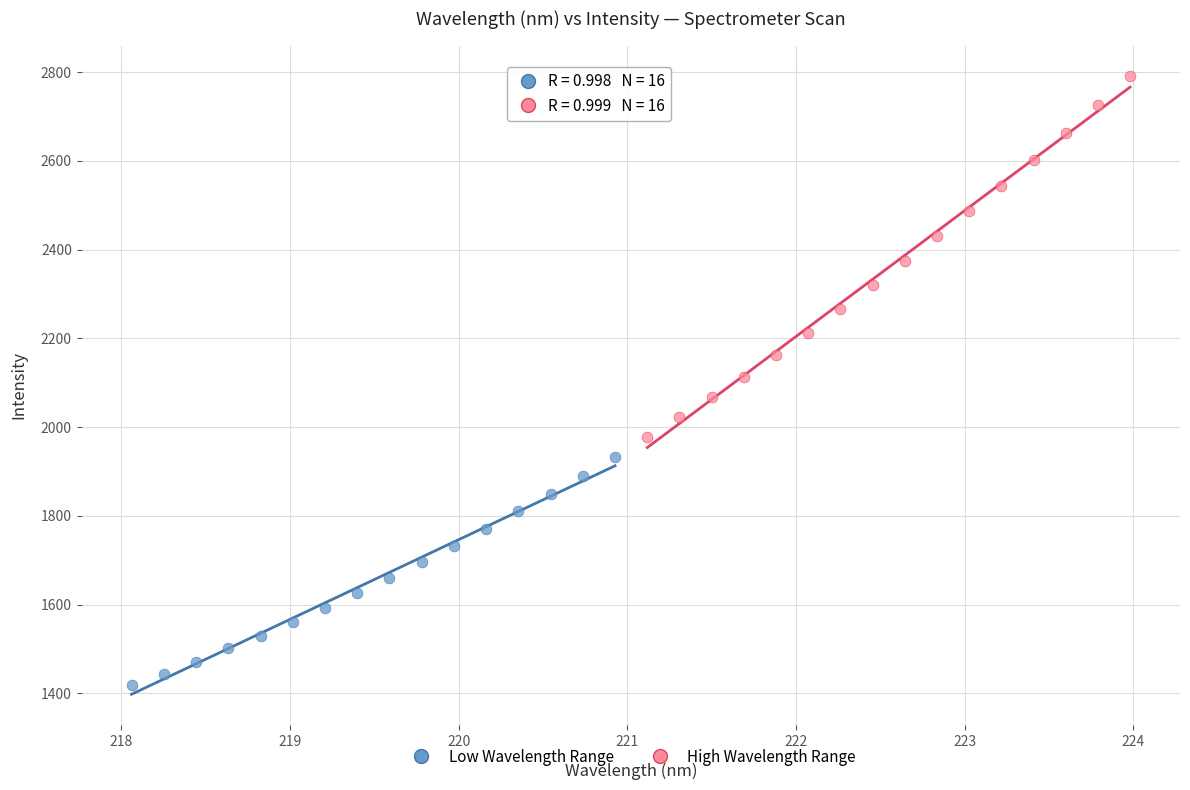

Which series has the widest spread of Y values?

High Wavelength Range